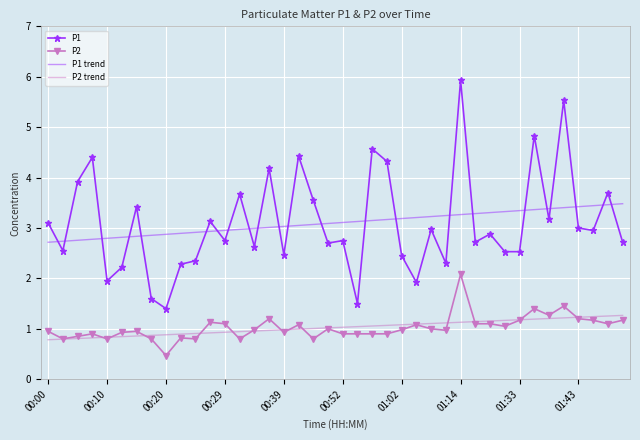

What is the smallest value displayed?

0.5